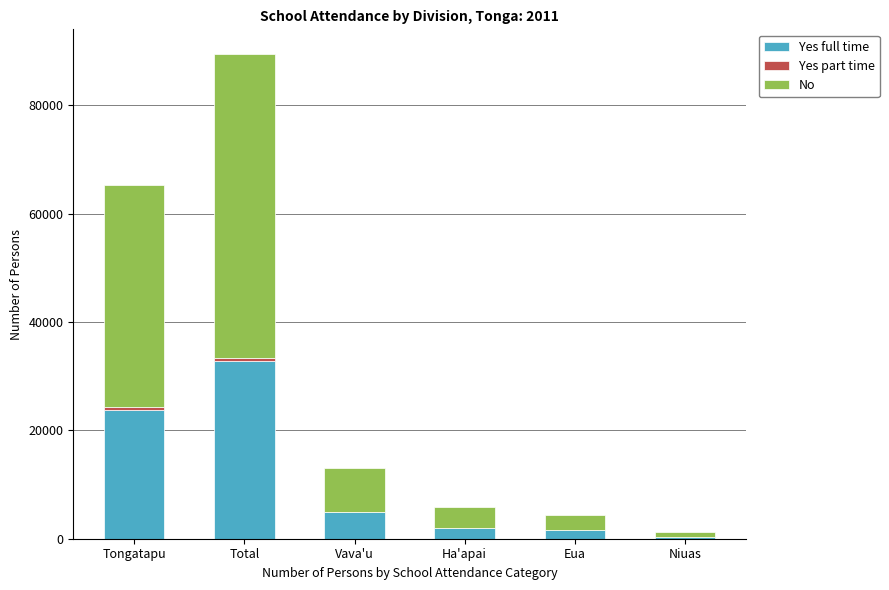

At which label does Yes full time reach its peak?

Total